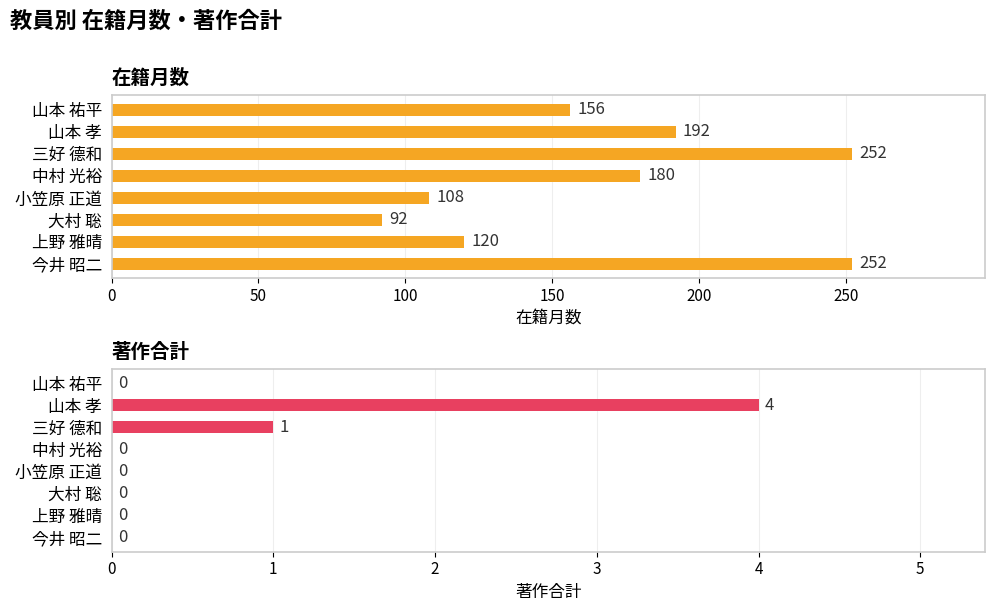

What is the highest value of the 在籍月数 series?

252